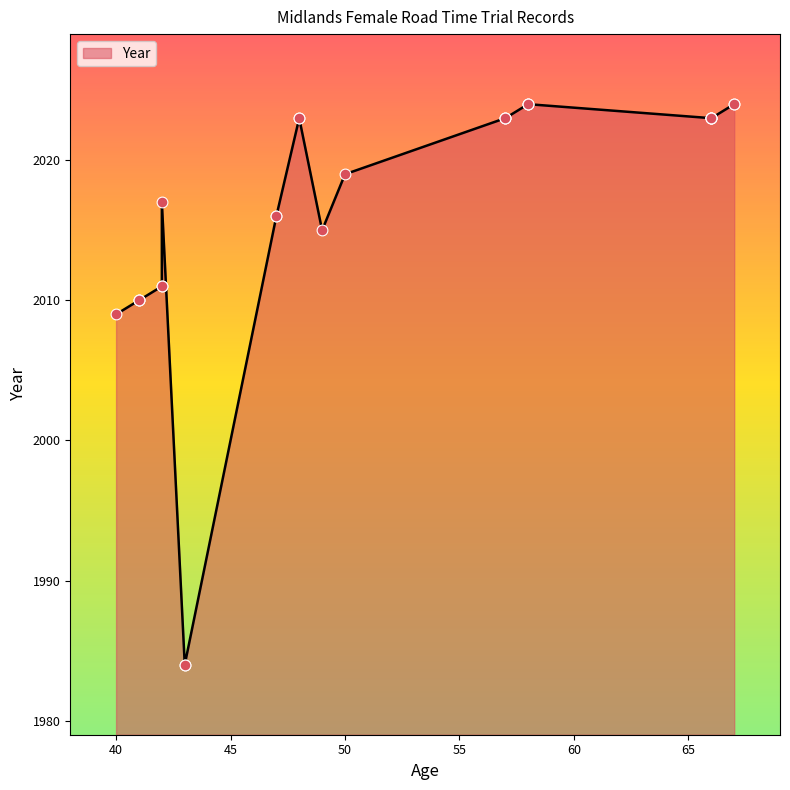

Between 41 and 58, which is larger?

58